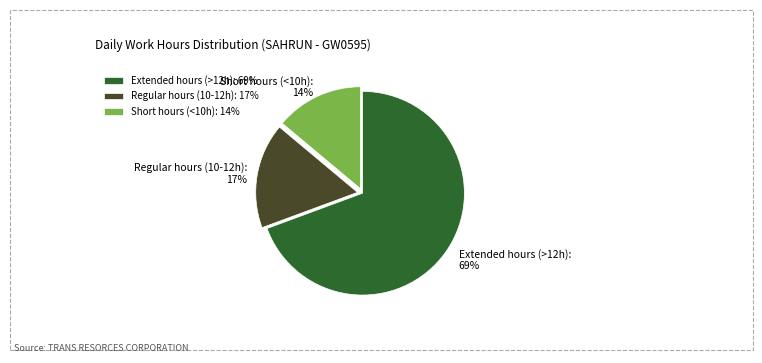

How many segments does this pie chart have?

3